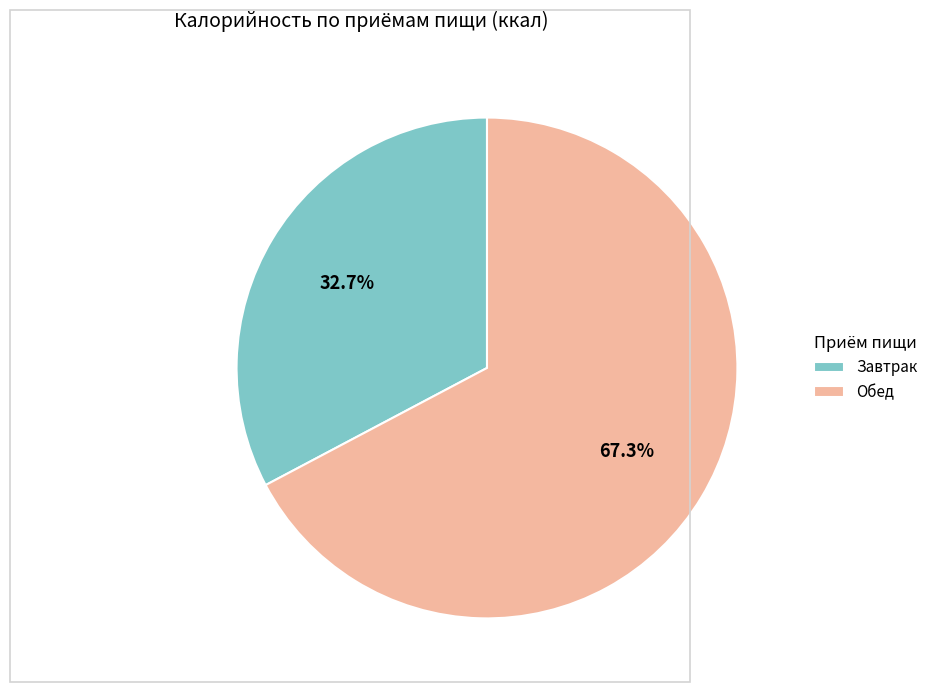

To the nearest percent, what percentage of the pie is Завтрак?

33%